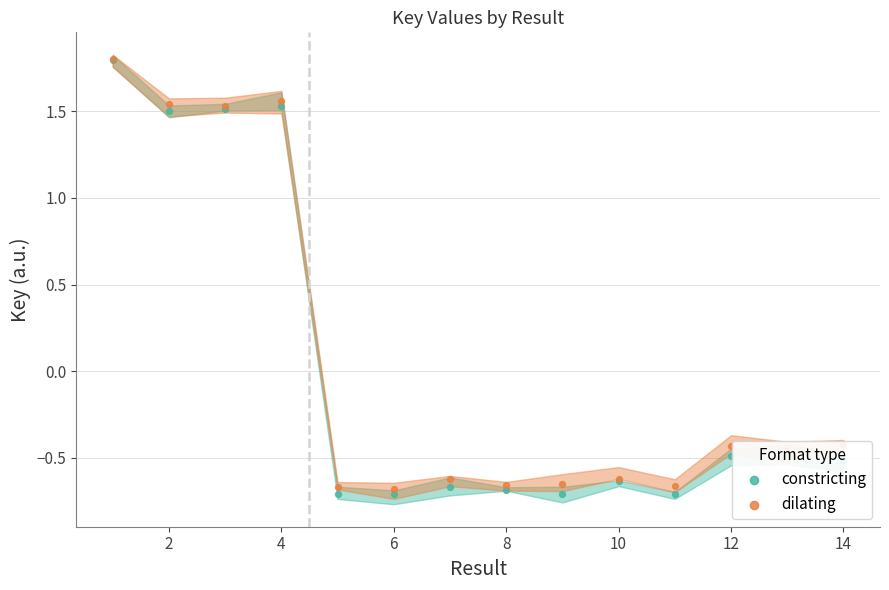

What are all the series names shown in the legend?

constricting, dilating